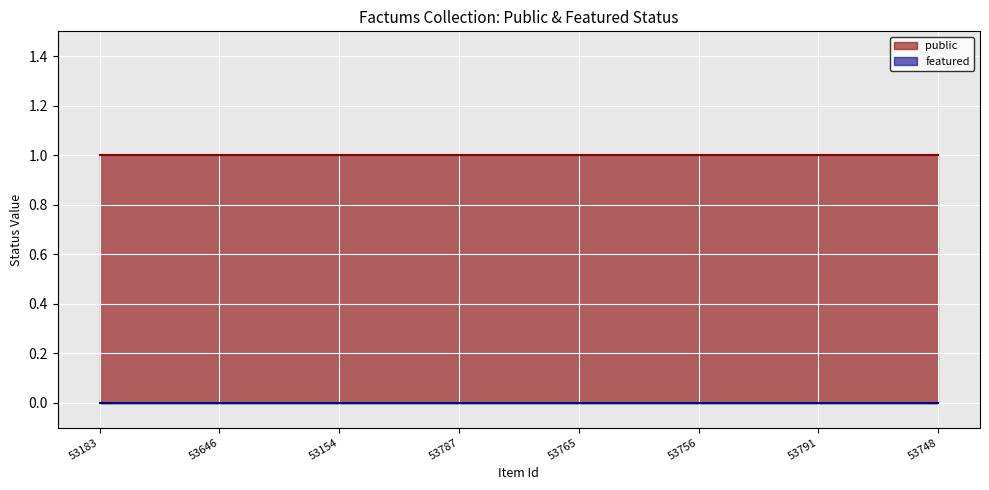

Between 53154 and 53756, which is larger?

53154